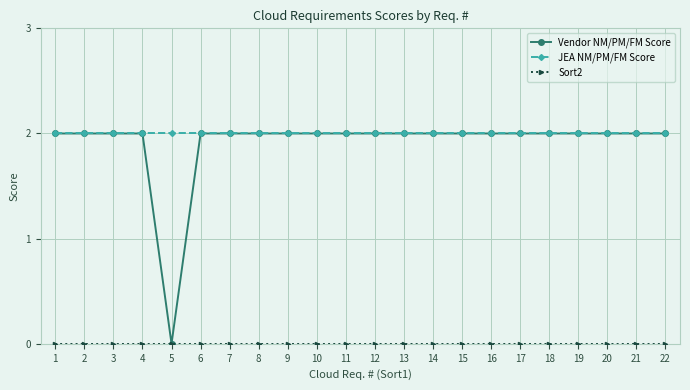

What is the value of the JEA NM/PM/FM Score point at the 5th from the left?

2